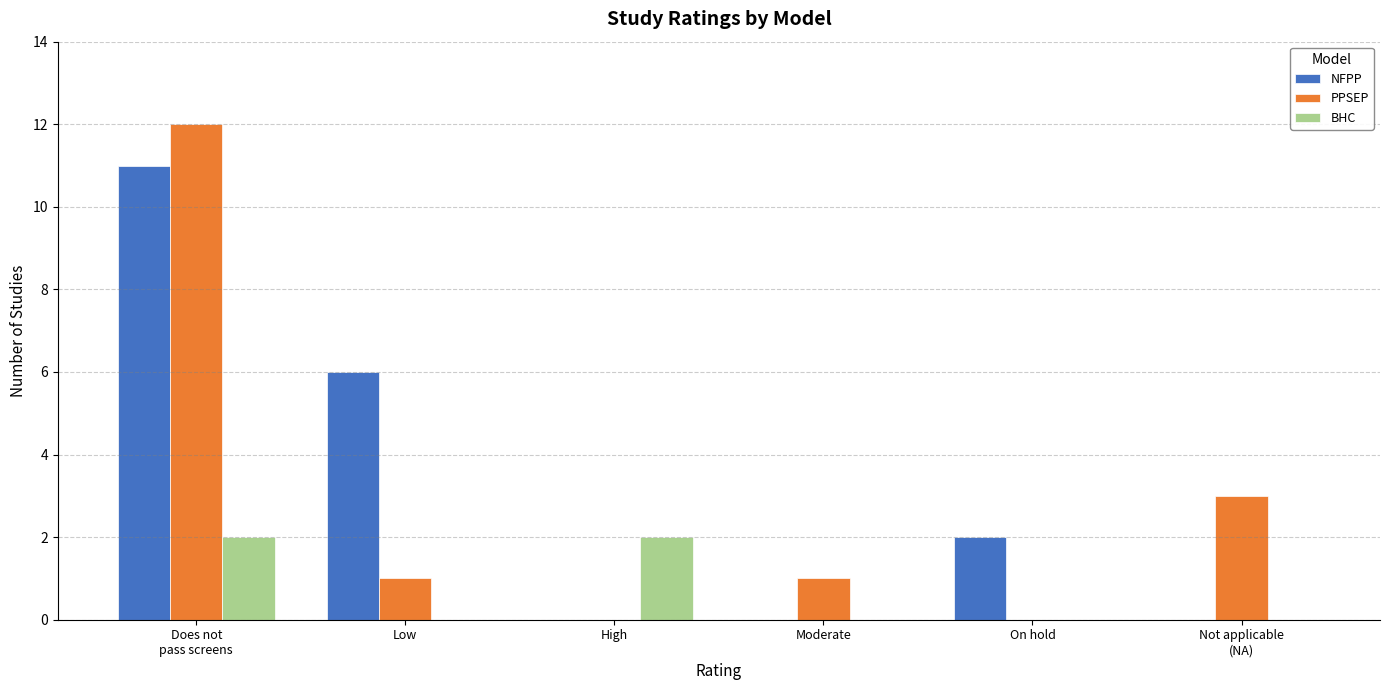

What are all the series names shown in the legend?

NFPP, PPSEP, BHC